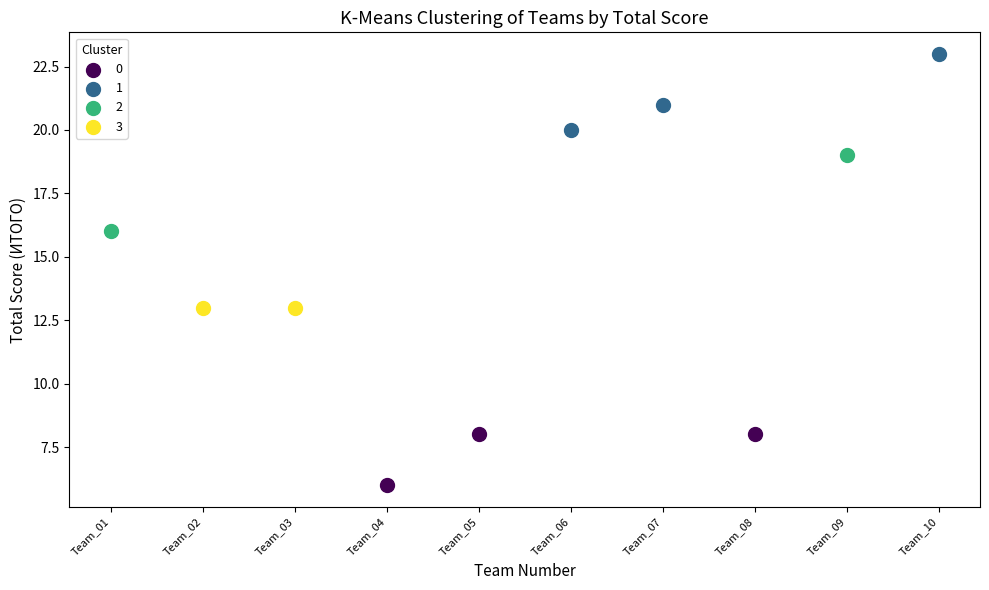

Which series reaches the minimum Y coordinate?

0